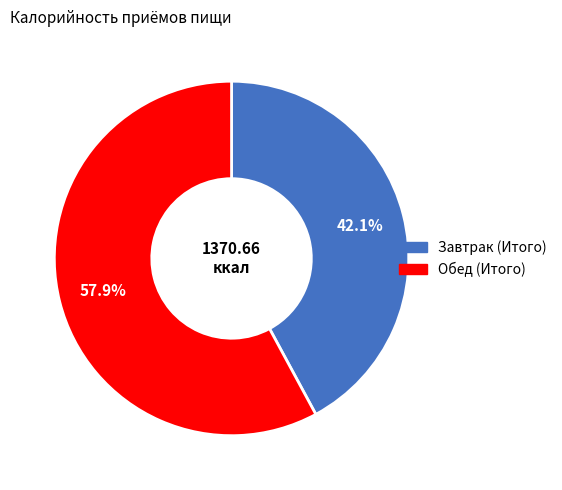

Approximately how many times larger is the value at Обед (Итого) compared to Завтрак (Итого)?

1.4